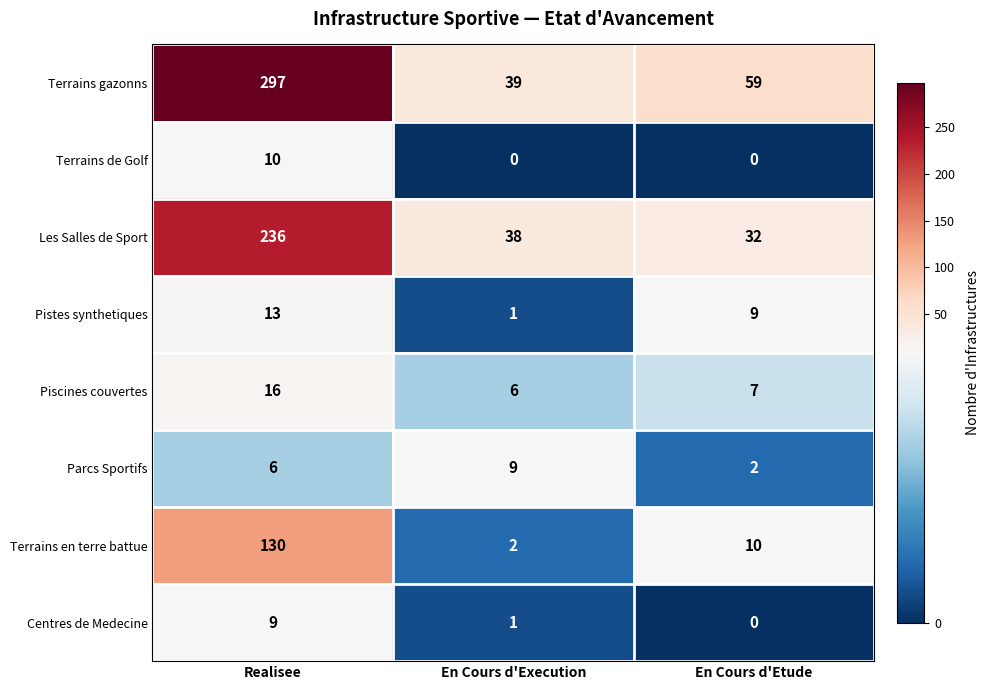

Which category has the highest value in the Centres de Medecine series?

Realisee